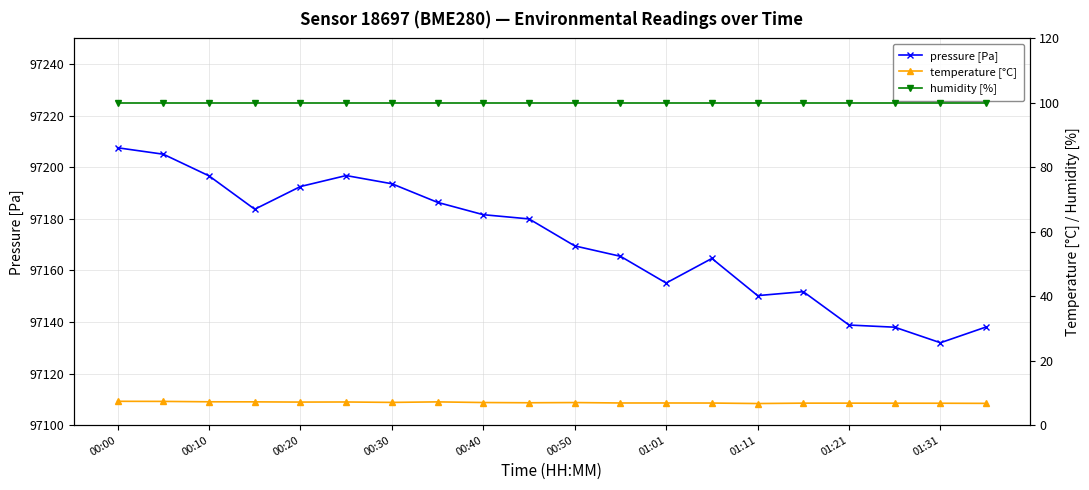

Is it true that pressure [Pa] equals 48330.6 at 00:20?

False